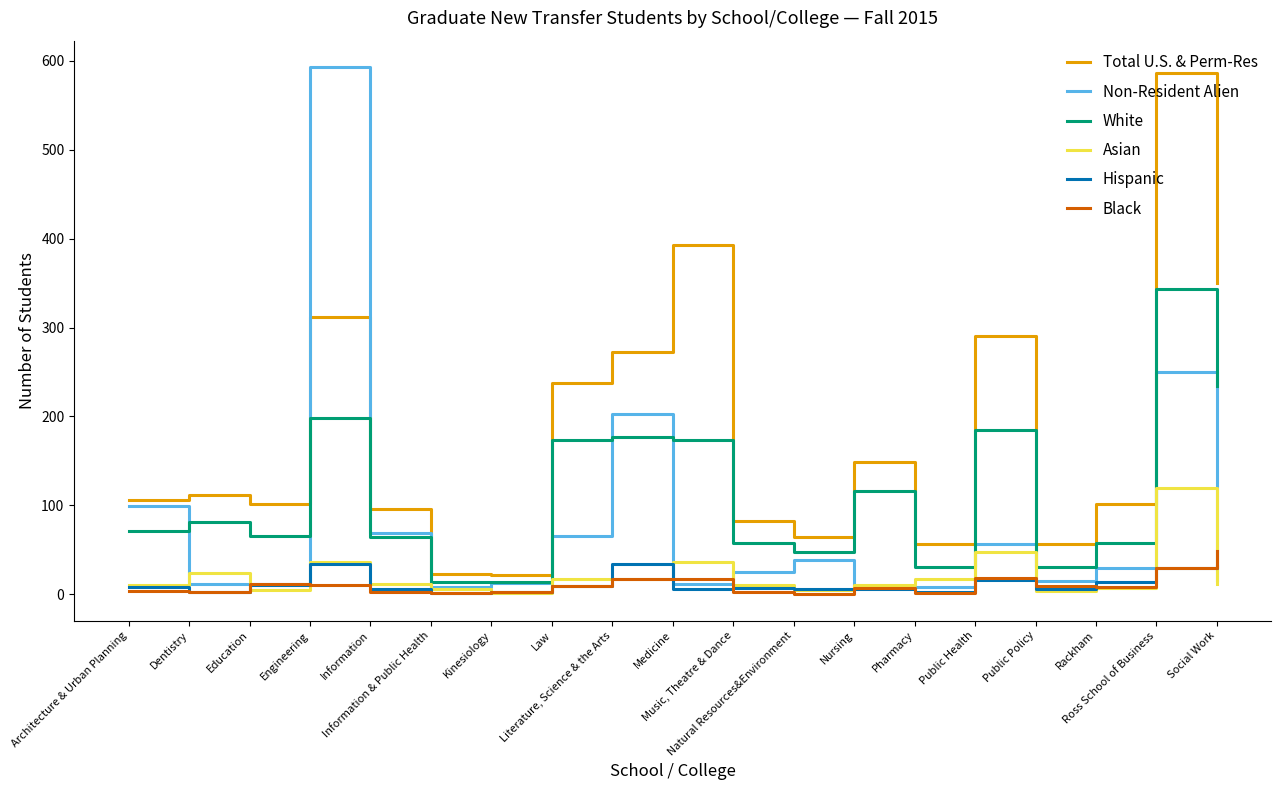

What is the sum of all Hispanic values?

231